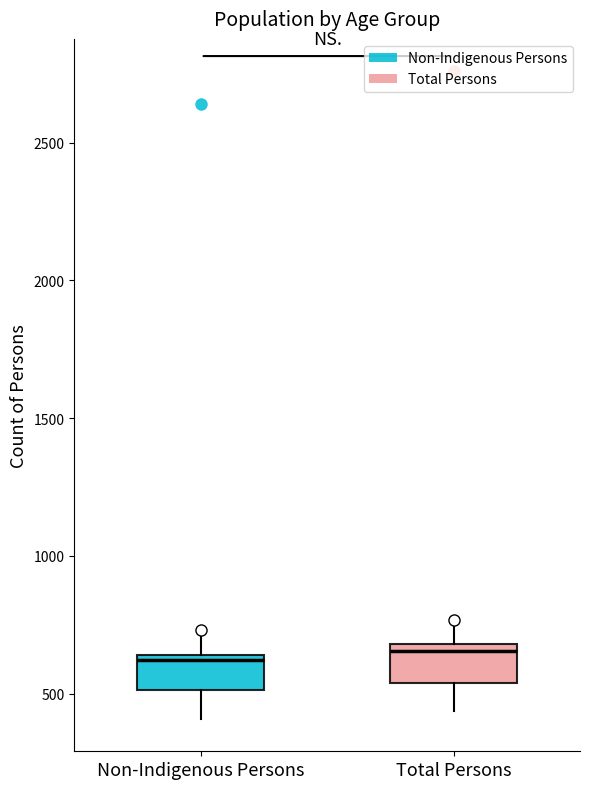

Where is the upper edge of the box for Total Persons on the y-axis? The values are not printed on the chart, so give them approximately, as read against the axis.

700